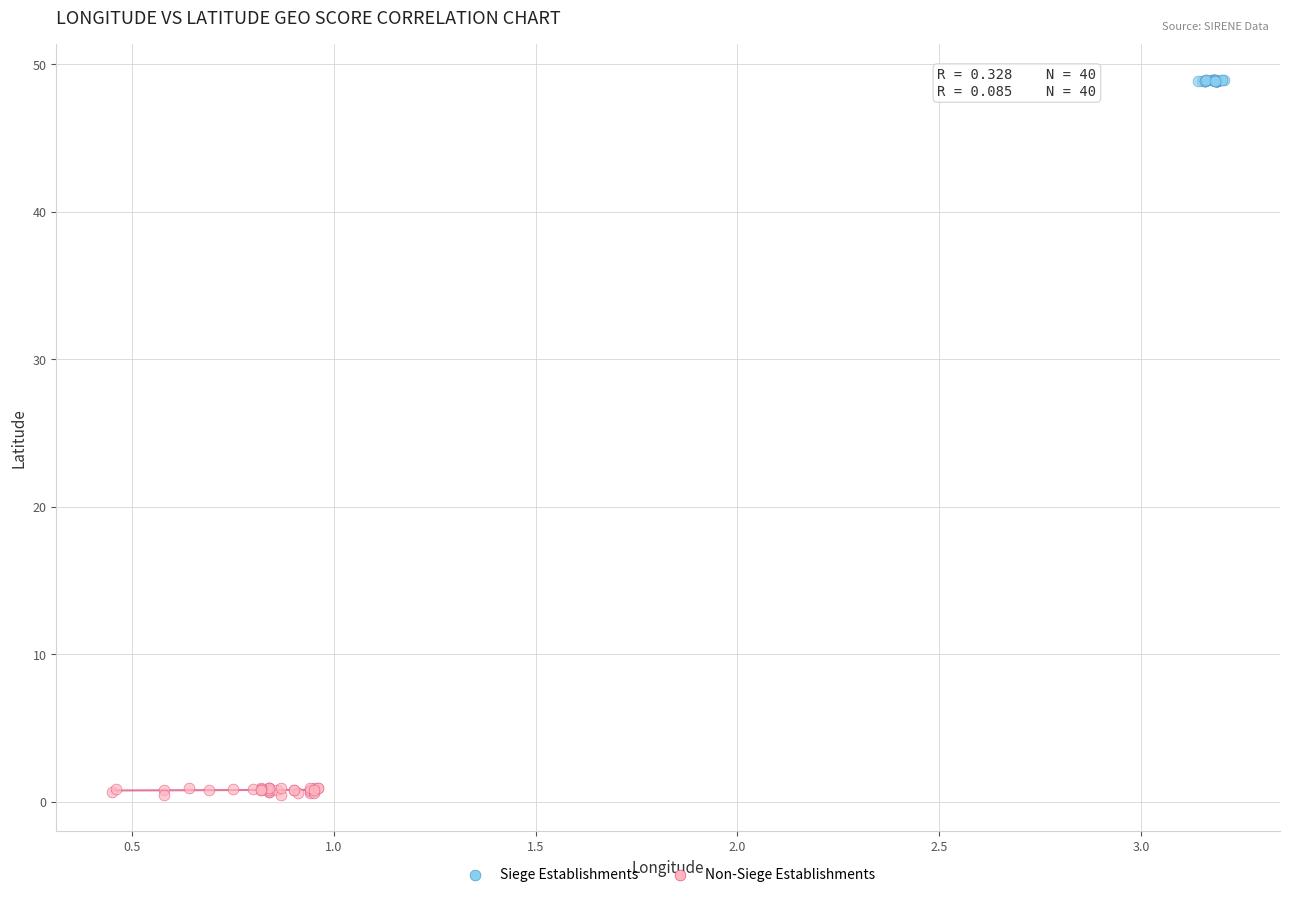

Which series has the widest spread of Y values?

Non-Siege Establishments